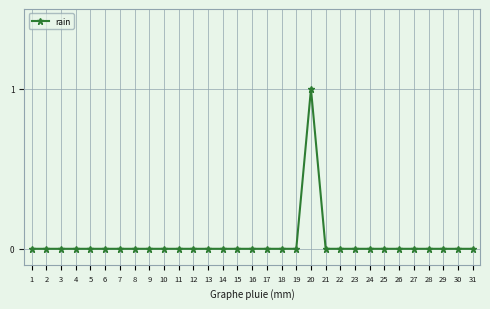

The value at 6 is 0. True or false?

True